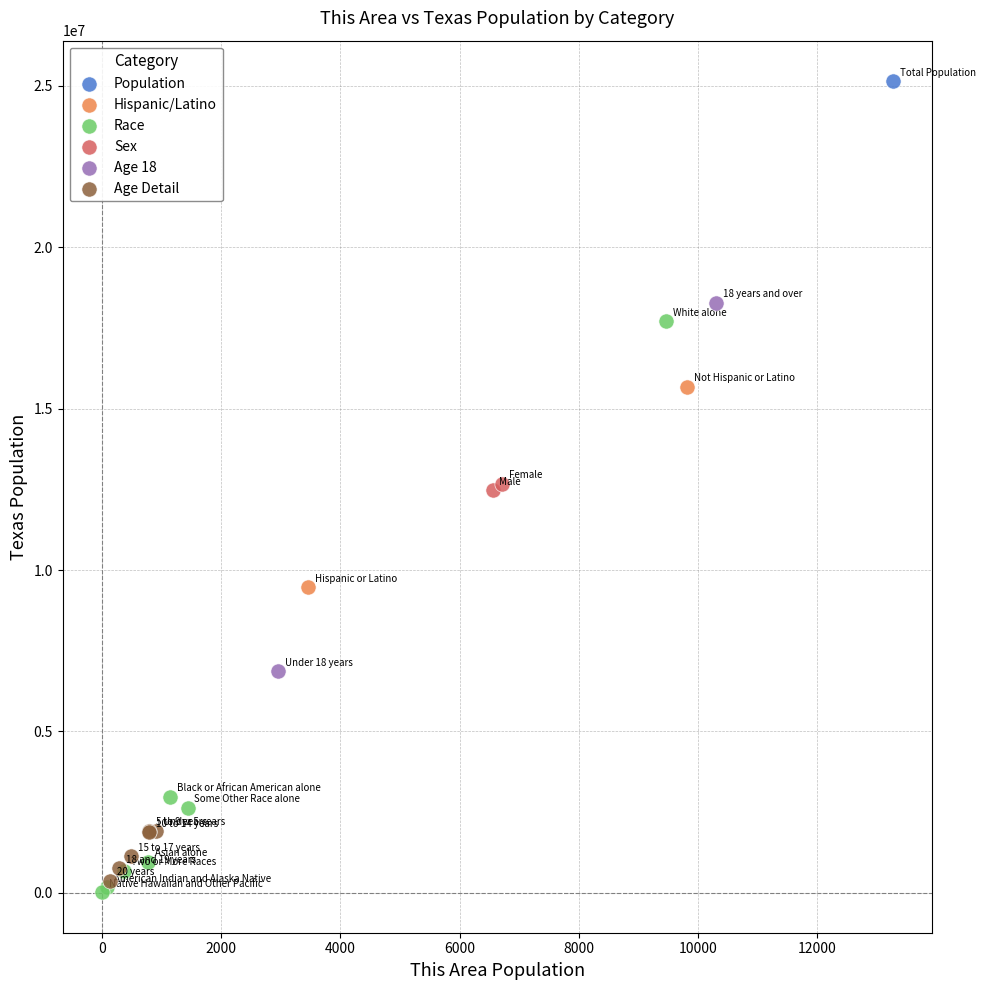

What are all the series names shown in the legend?

Population, Hispanic/Latino, Race, Sex, Age 18, Age Detail